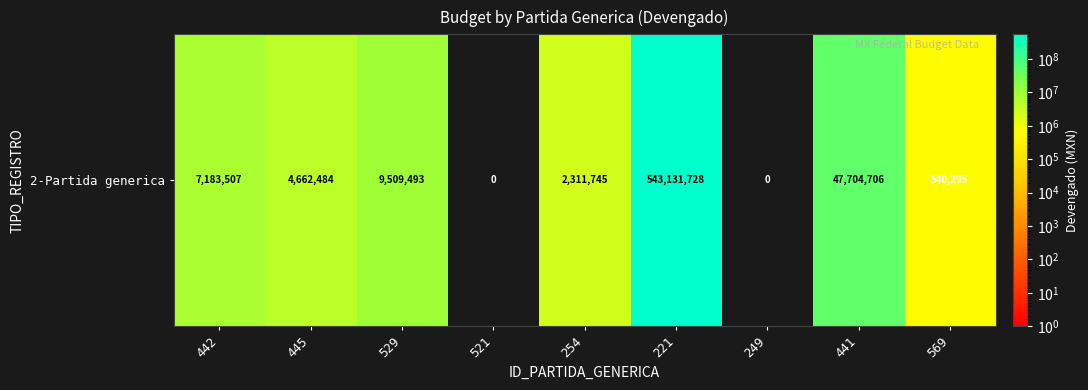

True or false: the data shows 9509493.2 at 529.

True